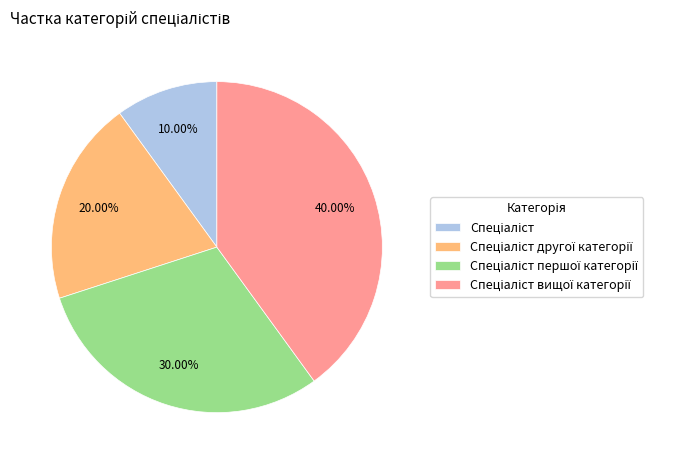

To the nearest percent, what is the average slice percentage?

25%